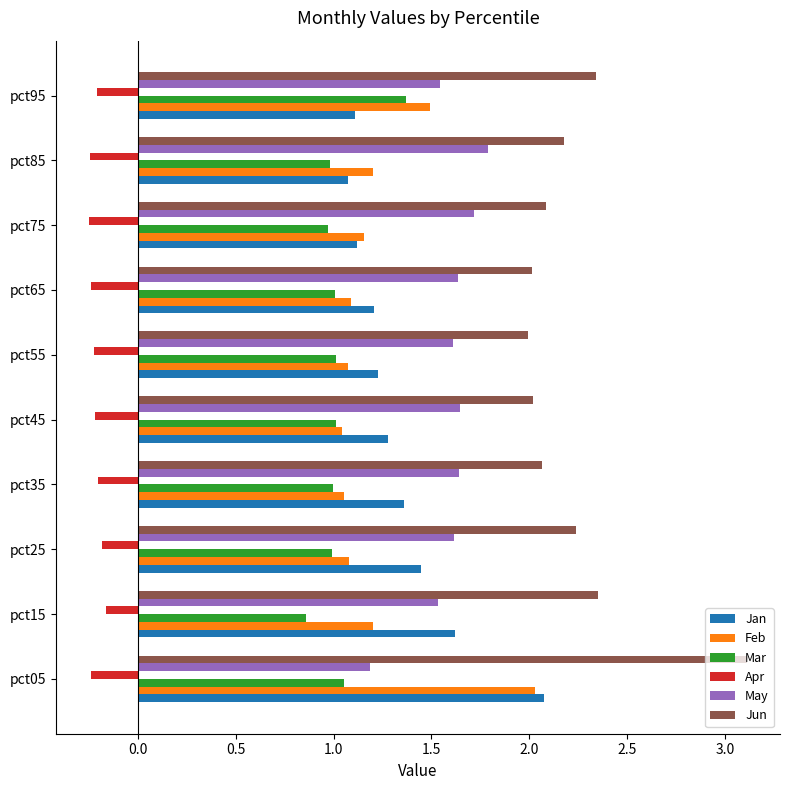

Which series changed the most between pct05 and pct25?

Feb